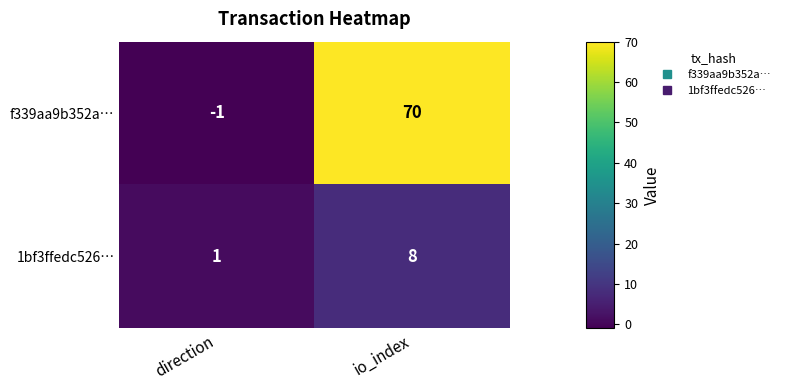

Which category has the highest value across all series?

io_index